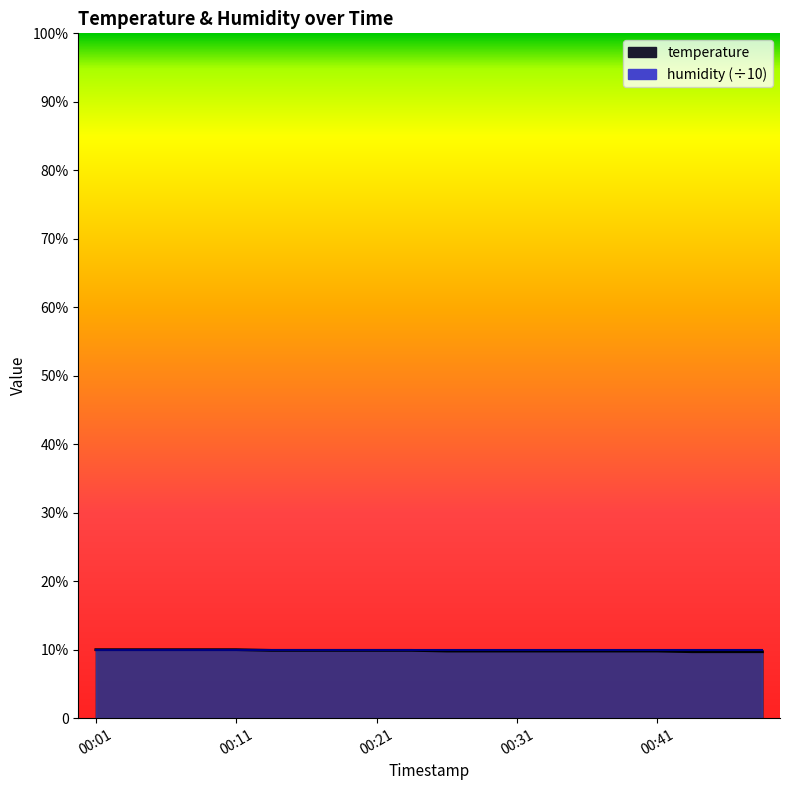

Read the value at 00:21.

9.9